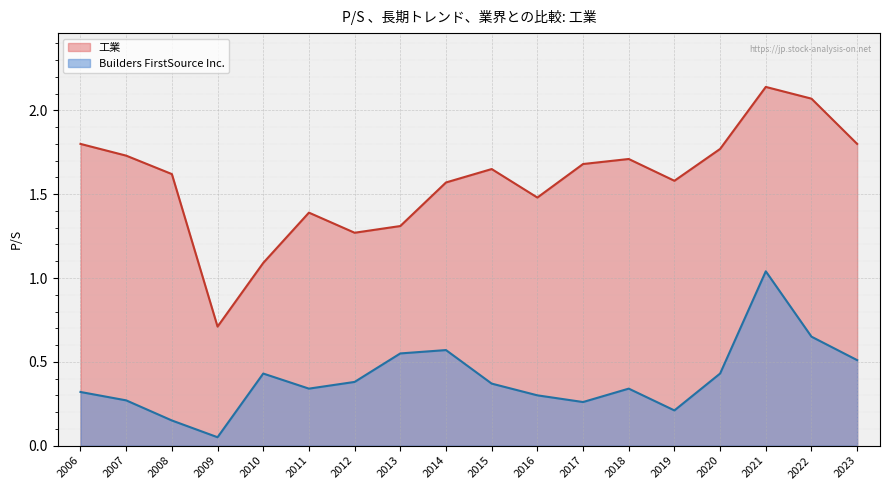

Which series has the widest spread of values?

工業